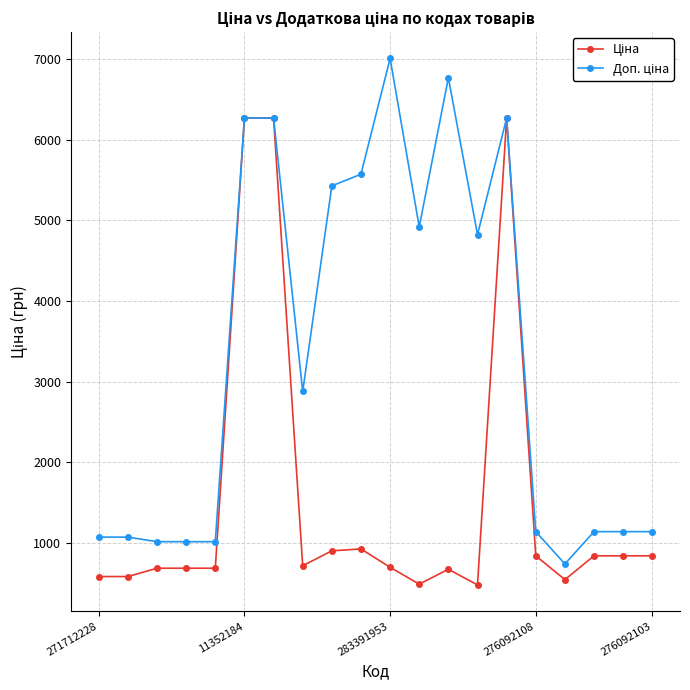

What is the maximum value shown in the chart?

7004.3